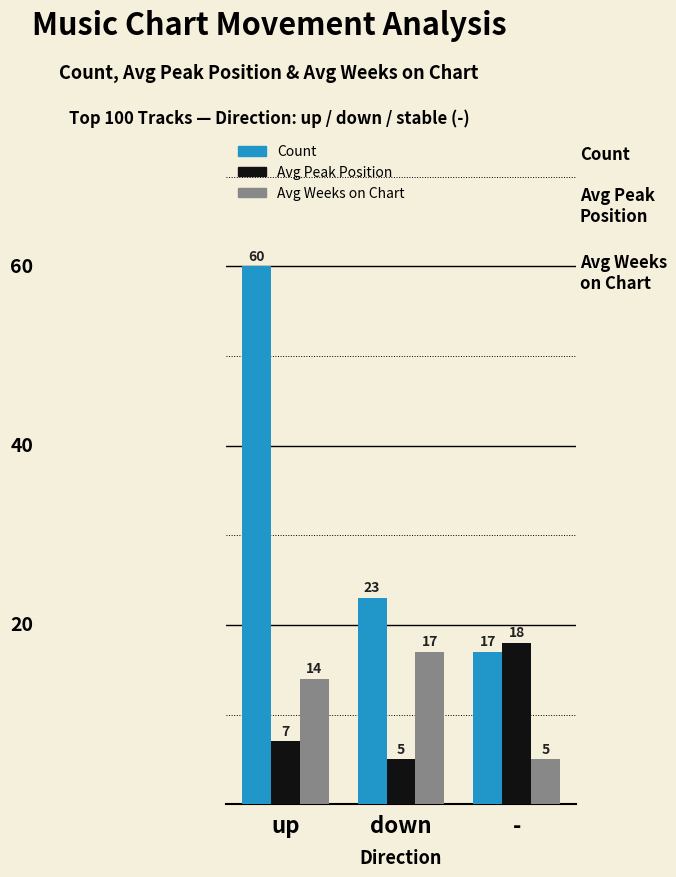

Reading left to right, extract all data points from this chart.

Count: 60	23	17
Avg Peak Position: 7	5	18
Avg Weeks on Chart: 14	17	5